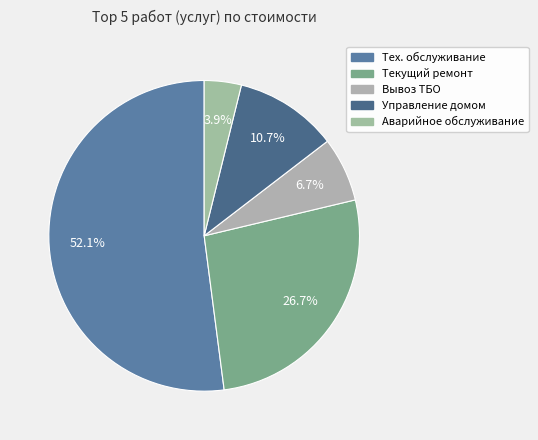

How many segments does this pie chart have?

5